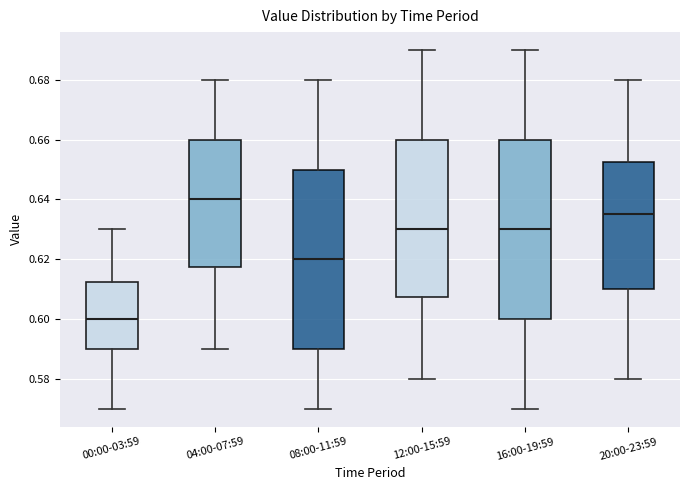

Where does the lower whisker of the box for 16:00-19:59 end on the y-axis? The values are not printed on the chart, so give them approximately, as read against the axis.

0.570